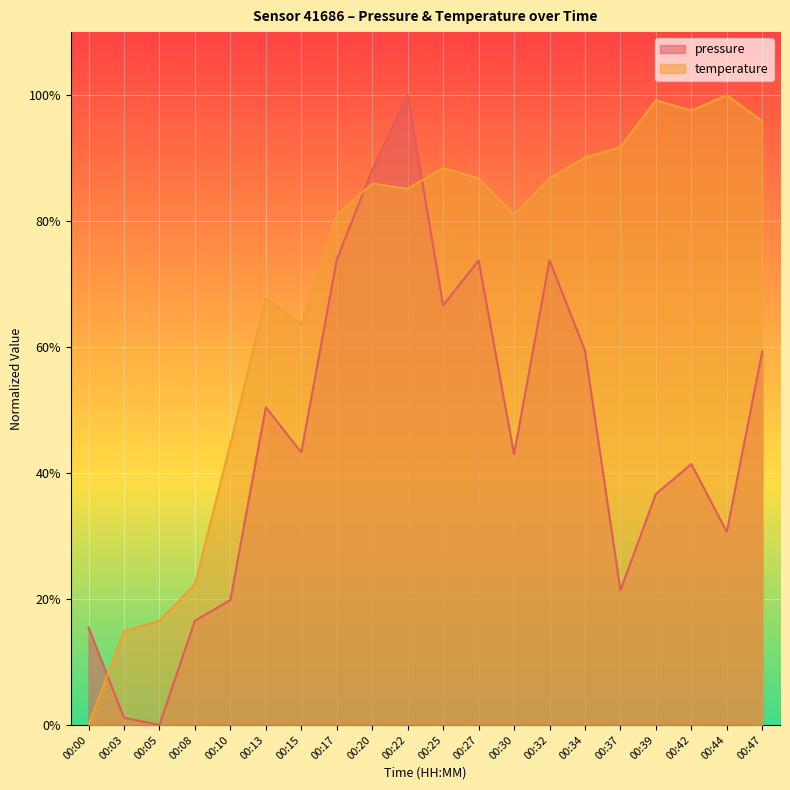

What is the value of the temperature point at the 20th from the left?

95.9